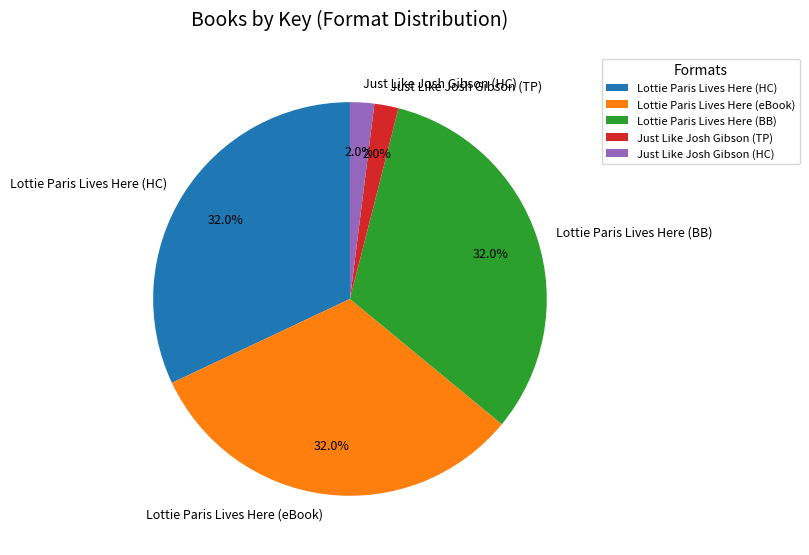

How many segments does this pie chart have?

5